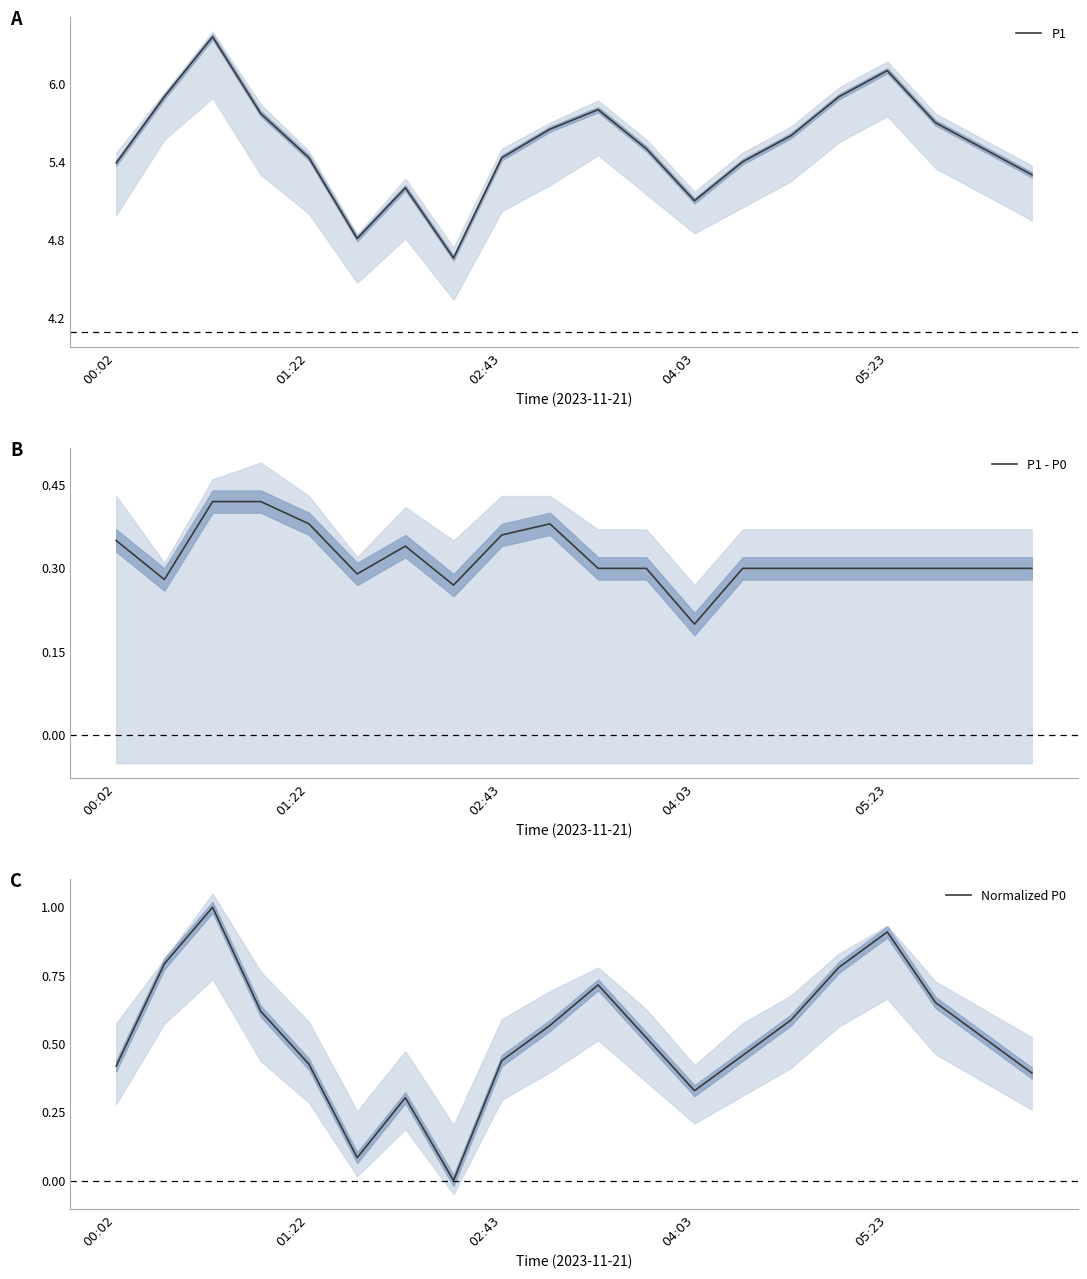

In P1, how many points are higher than both neighbors (excluding endpoints)?

4